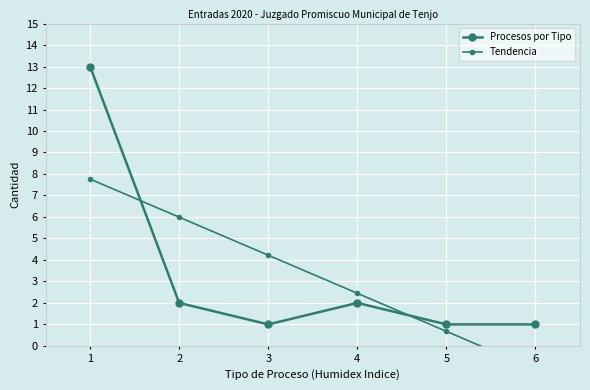

True or false: Procesos por Tipo has more than 0 points higher than both neighbors.

True